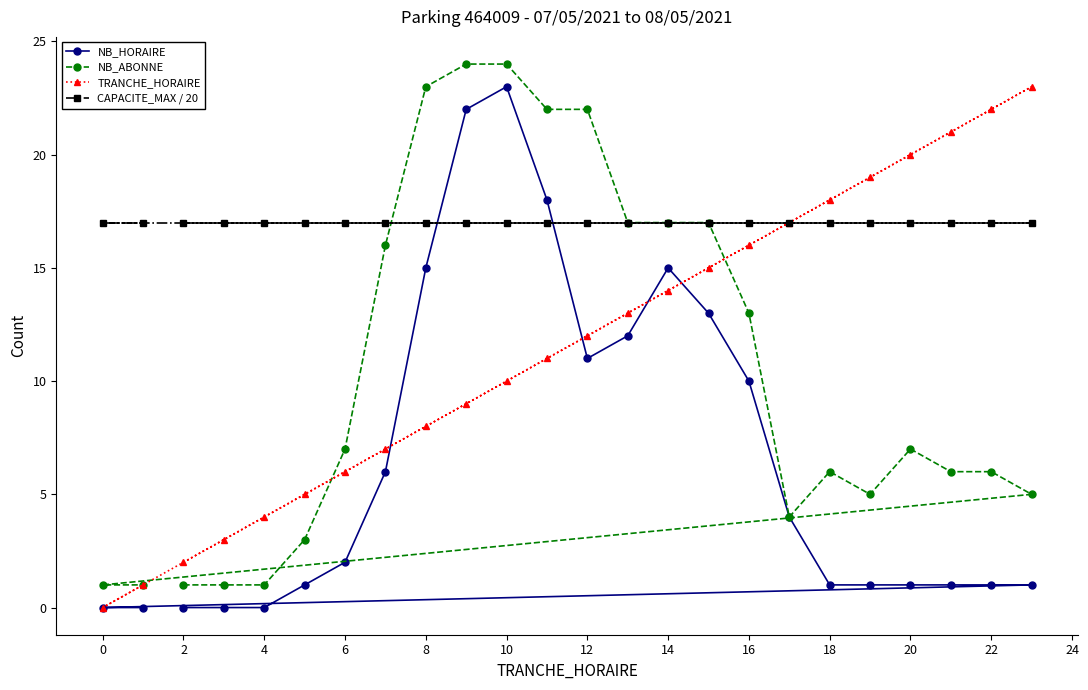

True or false: NB_ABONNE has more than 0 interior local peaks.

True